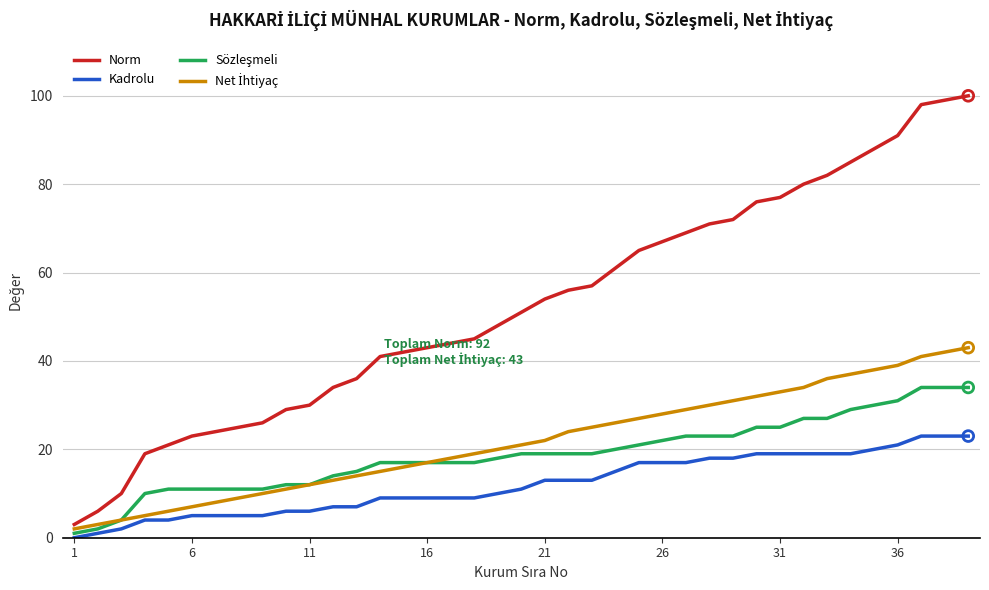

Which series has the widest spread of values?

Norm